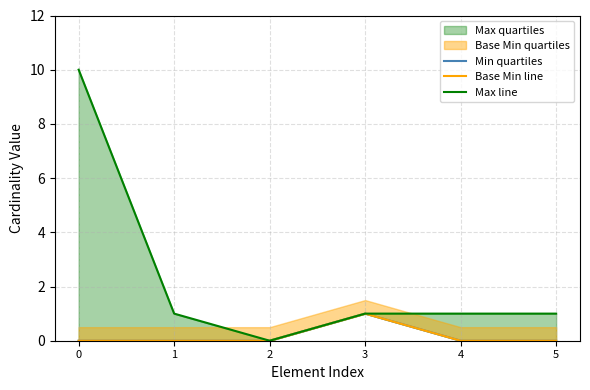

At which category does Max line reach its first local valley?

2